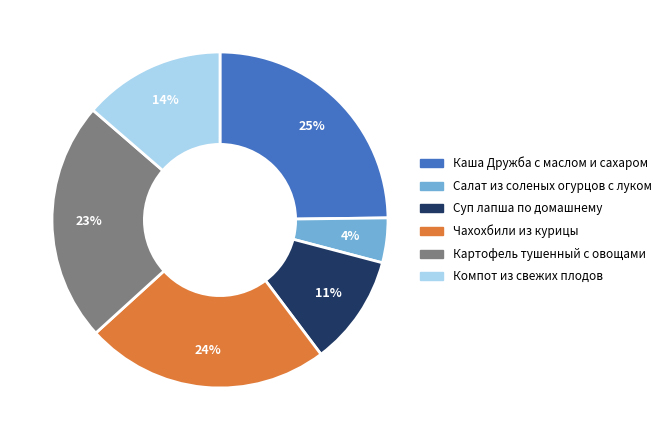

To the nearest percent, what portion does Суп лапша по домашнему represent?

11%